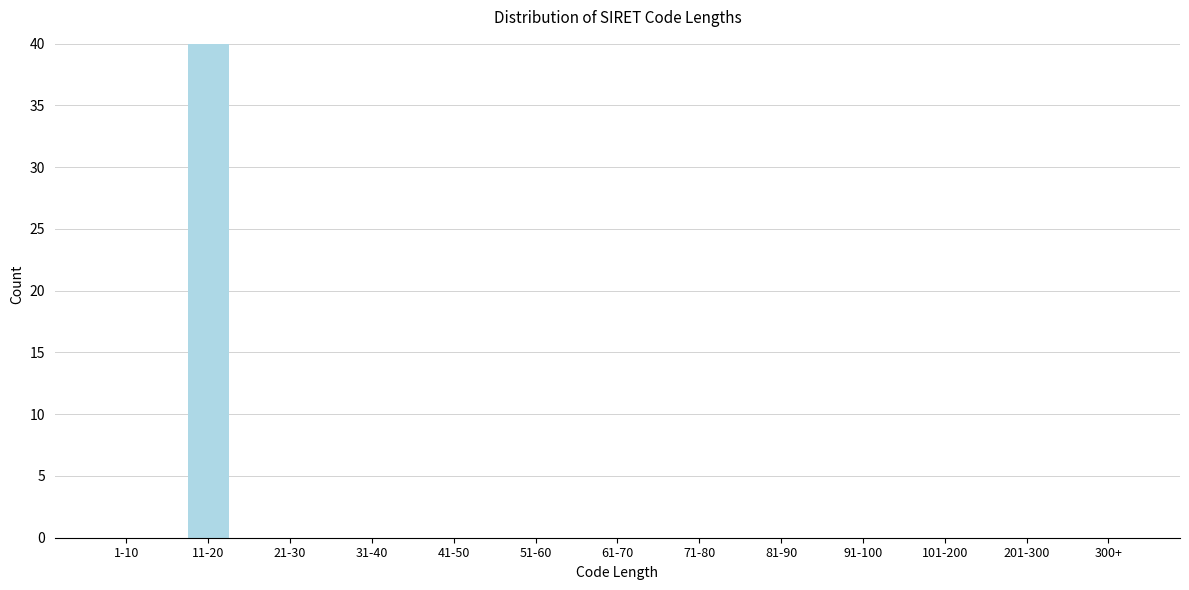

Reading left to right, transcribe all the data shown in this chart.

1-10=0	11-20=40	21-30=0	31-40=0	41-50=0	51-60=0	61-70=0	71-80=0	81-90=0	91-100=0	101-200=0	201-300=0	300+=0